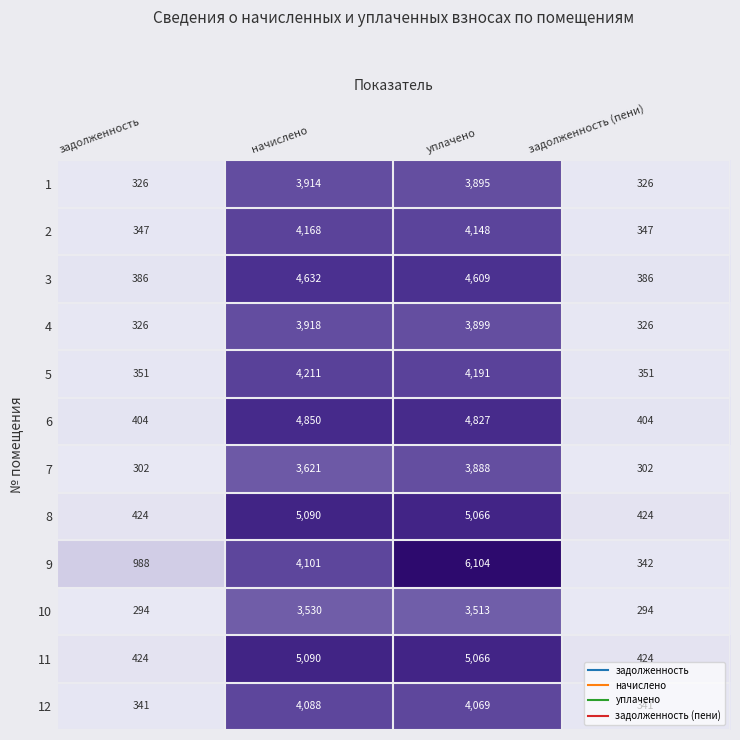

Where is 10 nearest to the value 1912?

уплачено